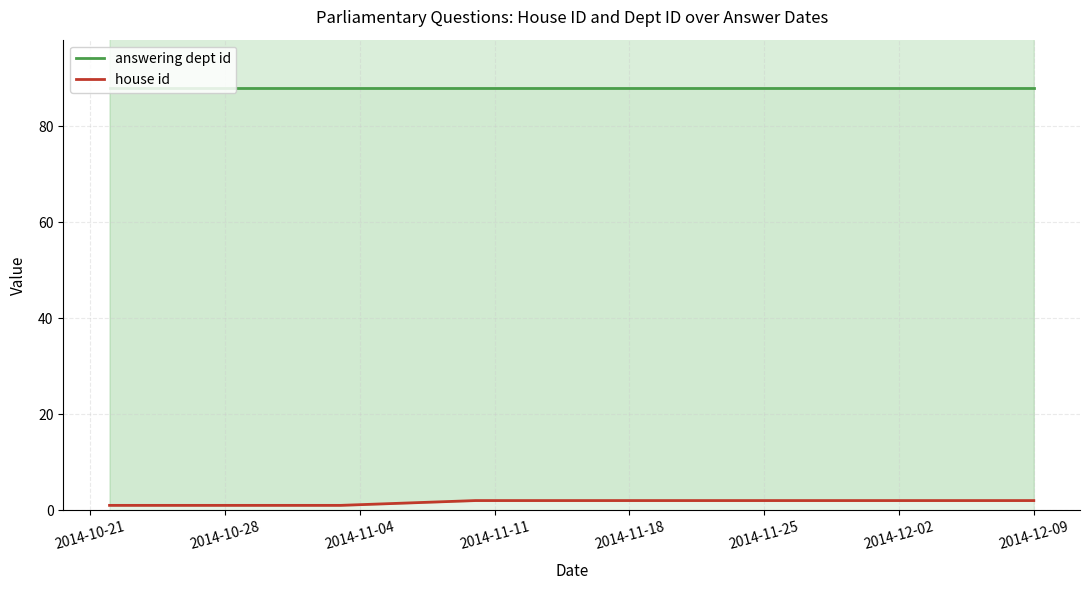

True or false: house id and answering dept id intersect in this chart.

False